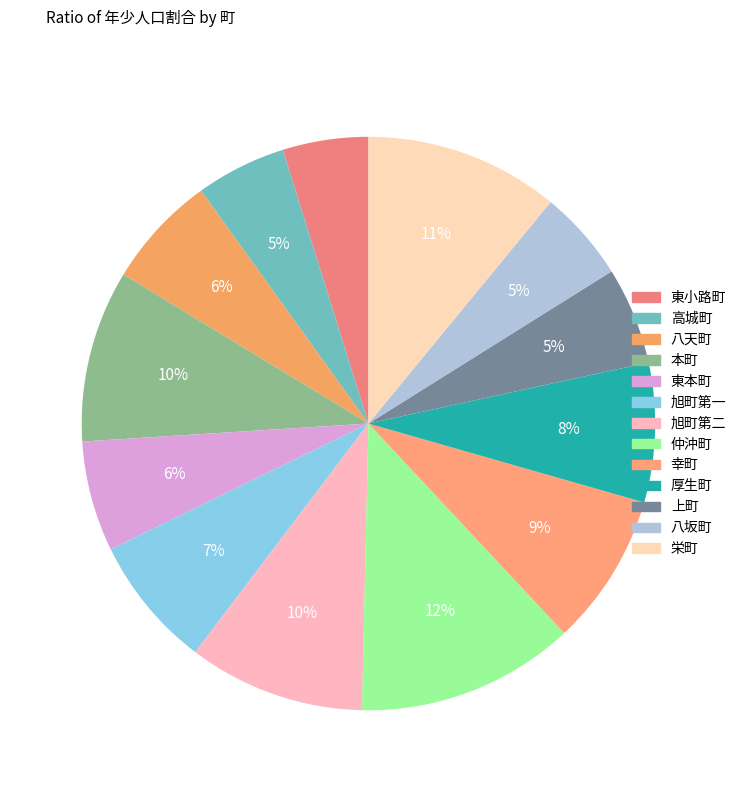

How many slices are in this pie chart?

13